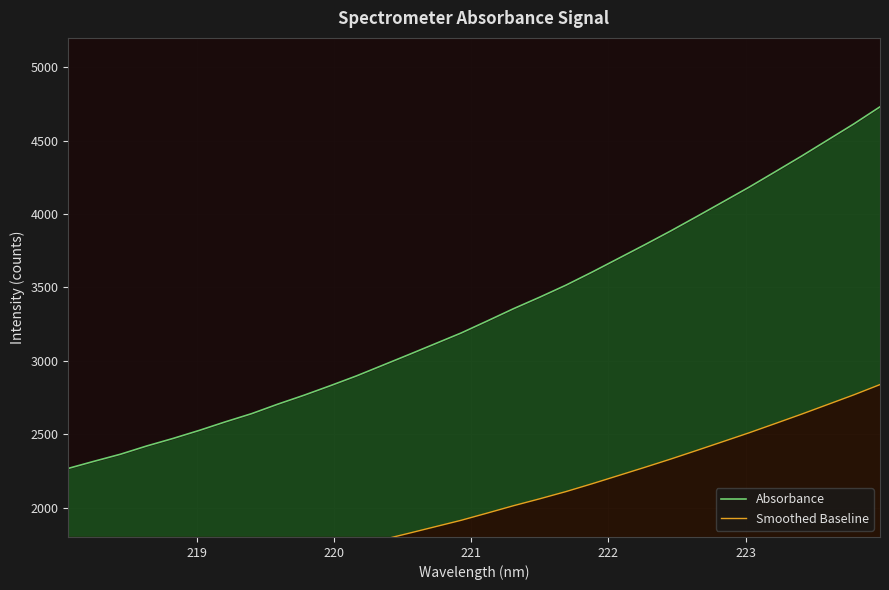

True or false: Smoothed Baseline and Absorbance cross at least once.

False